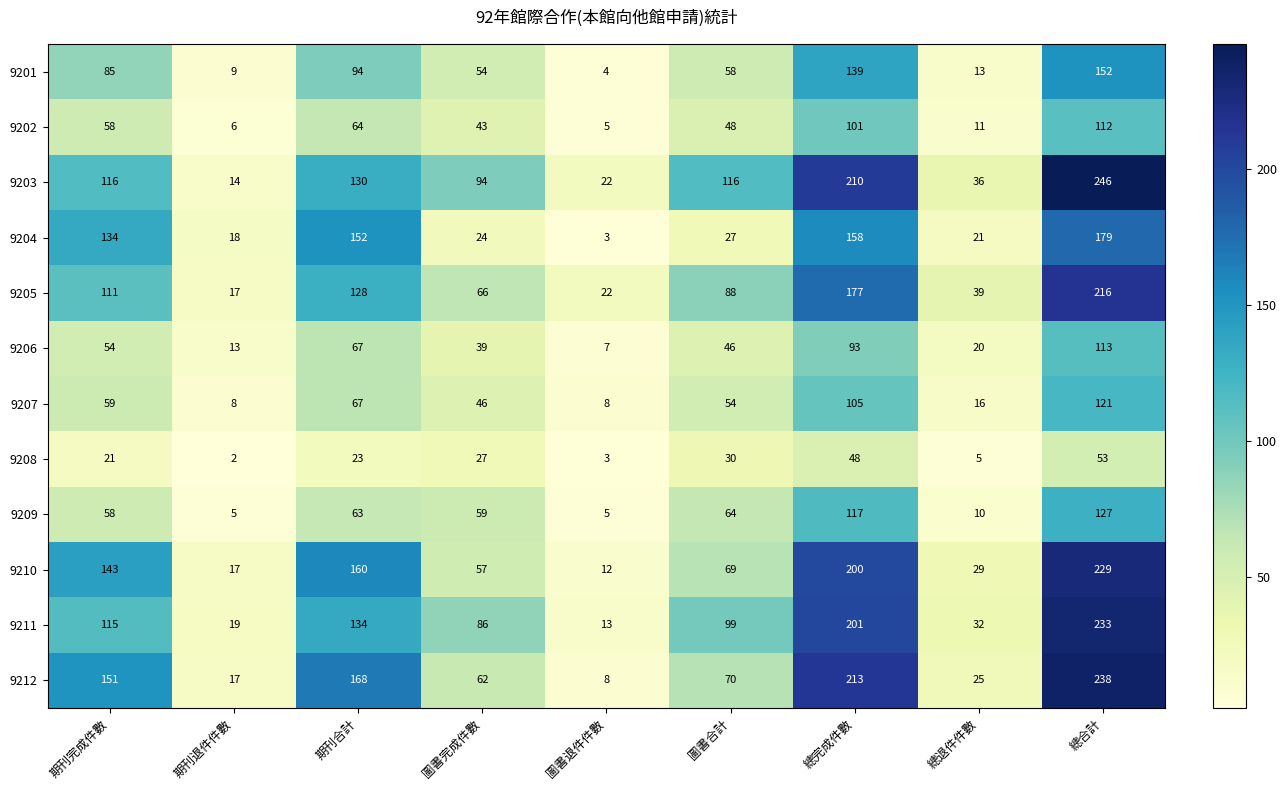

What is the difference between the maximum and second lowest values in the 9207 series?

113